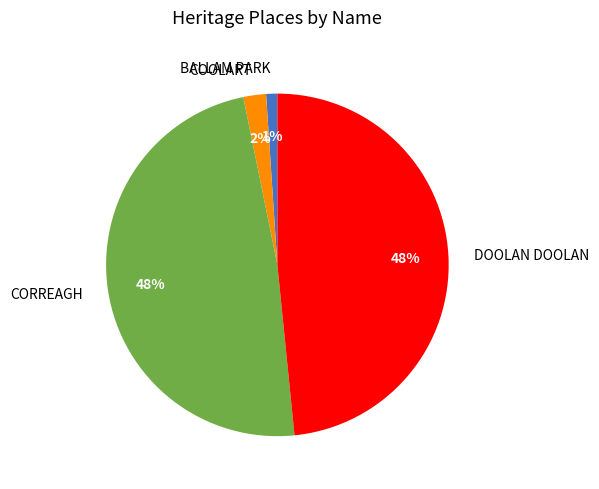

To the nearest percent, what is the combined percentage of BALLAM PARK and COOLART?

3%